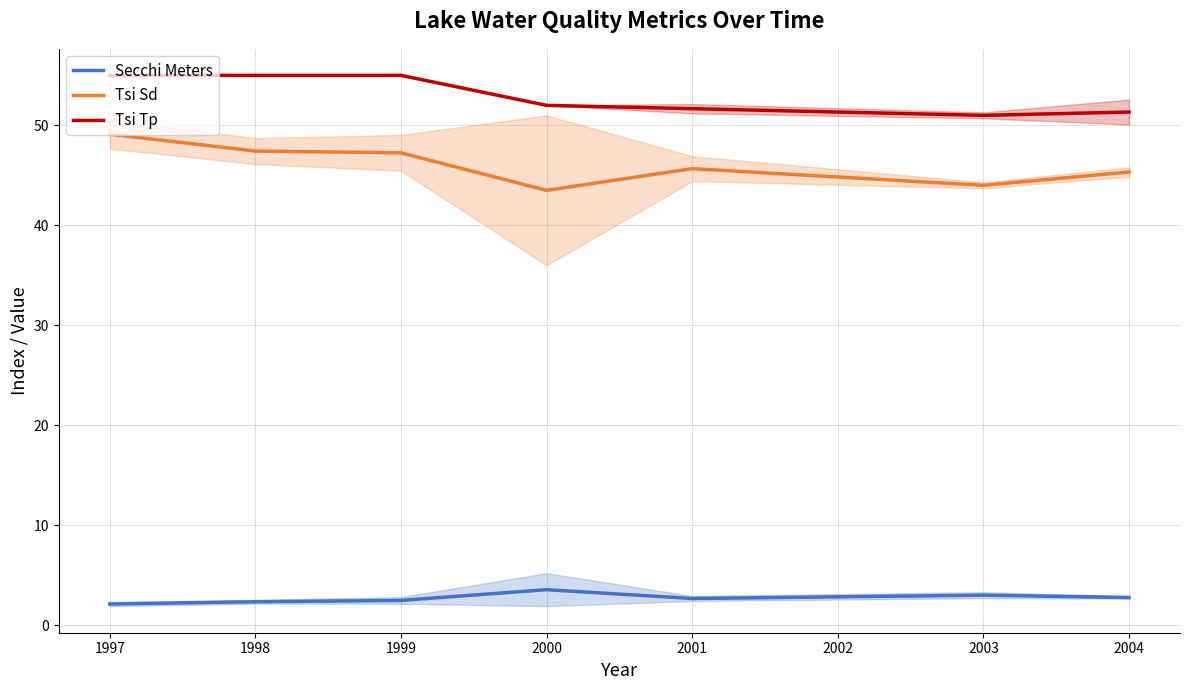

True or false: Secchi Meters and Tsi Tp cross at least once.

False